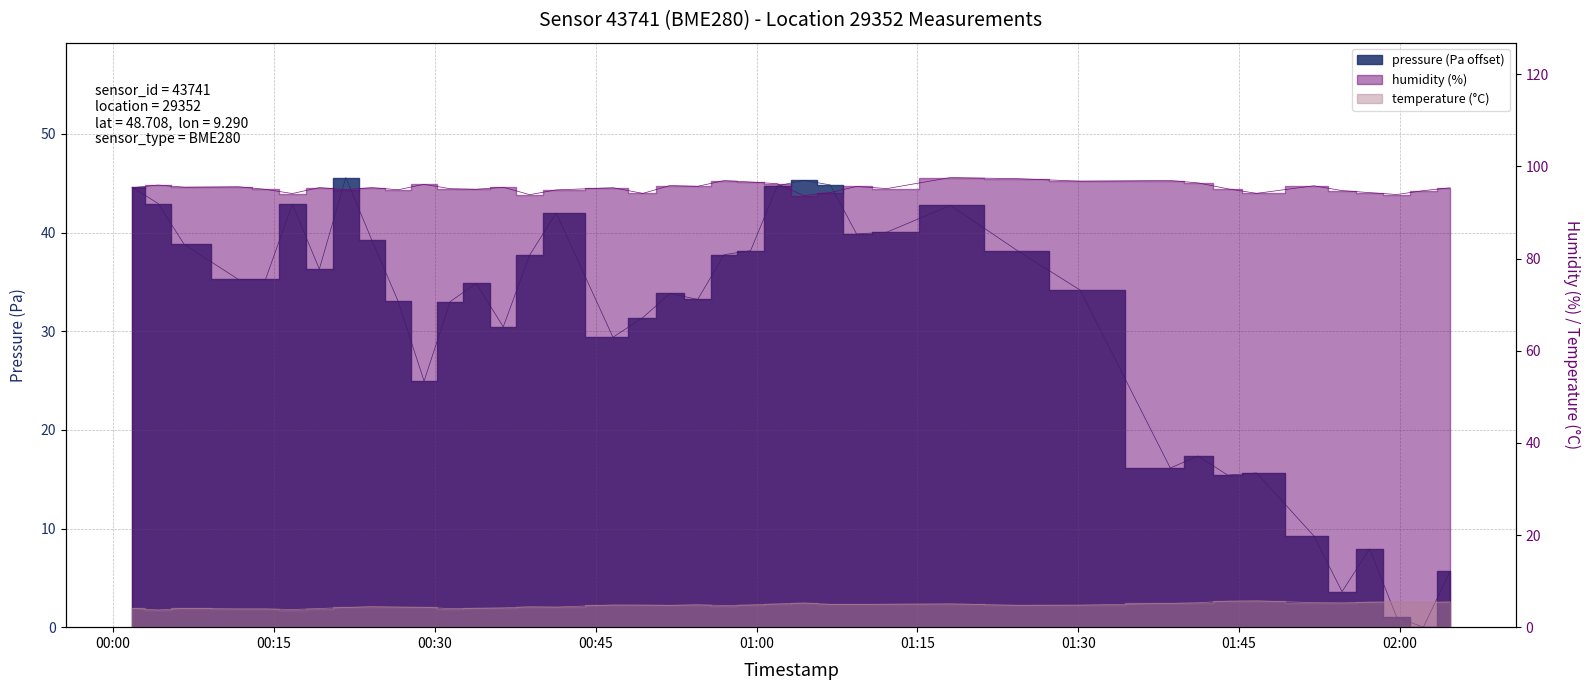

At which category does the chart reach its minimum across all series?

02:02